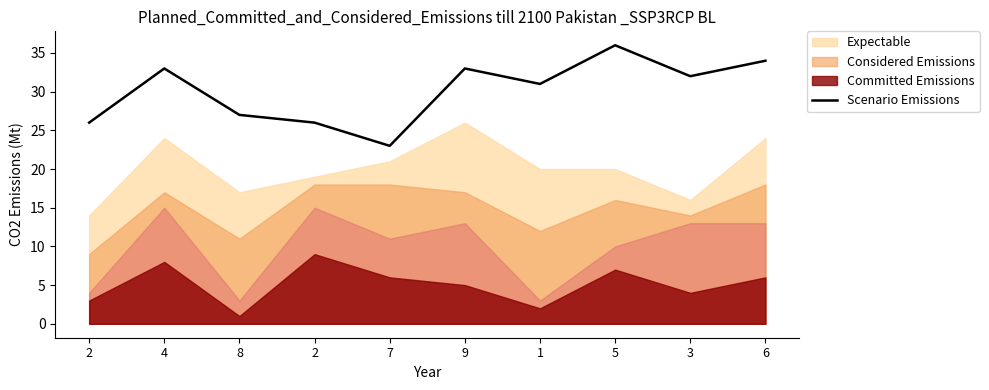

Read the value at 5, to the nearest 10.

40